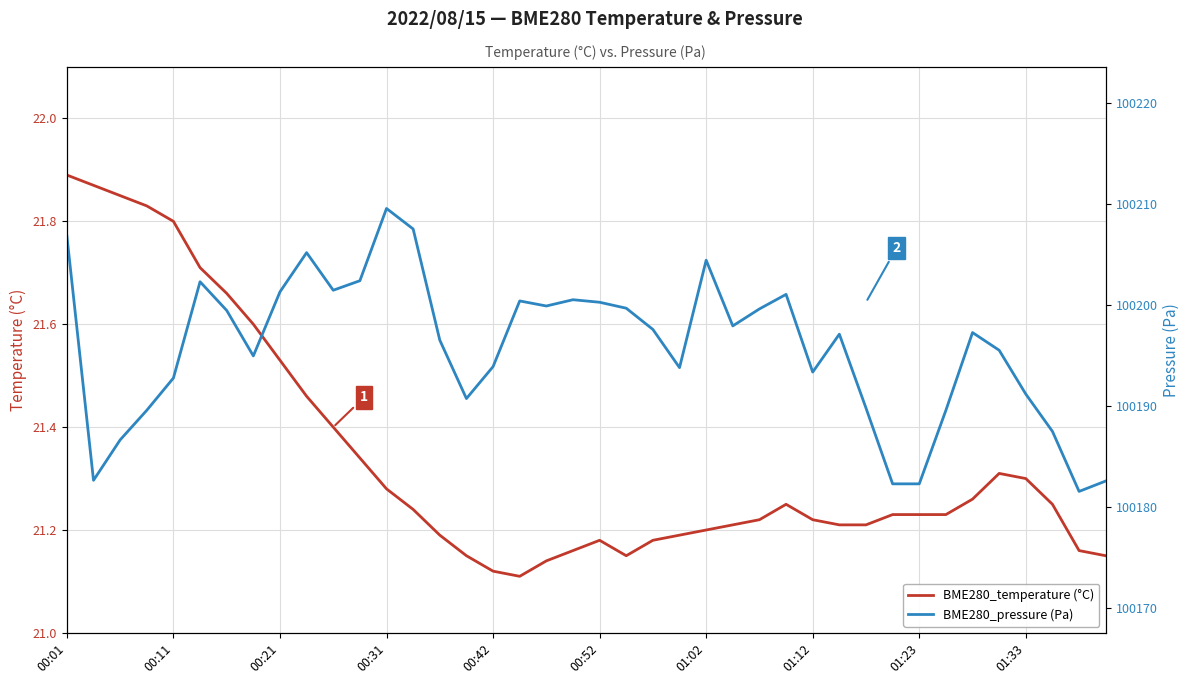

What is the difference between the maximum and second lowest values in the BME280_pressure (Pa) series?

27.2